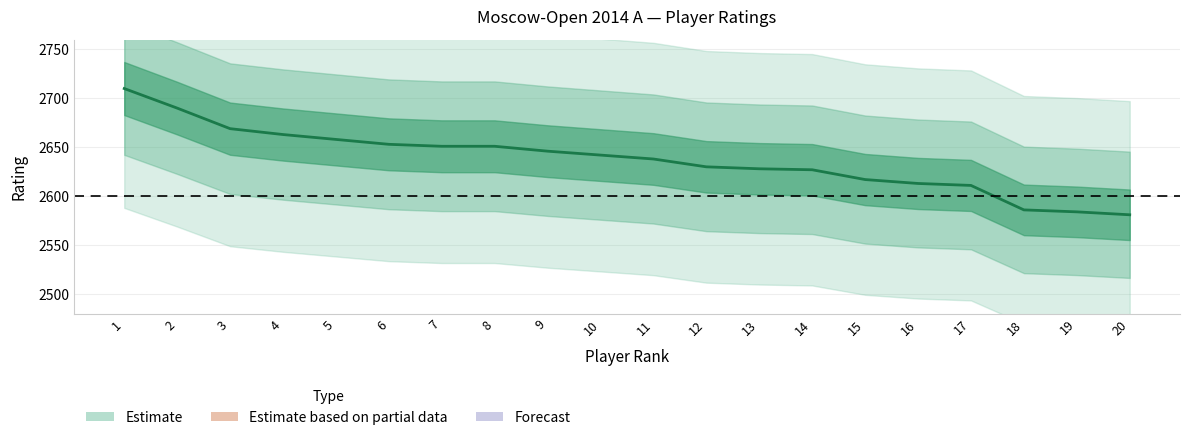

List the labels in order of value, largest first.

1, 2, 3, 4, 5, 6, 7, 8, 9, 10, 11, 12, 13, 14, 15, 16, 17, 18, 19, 20